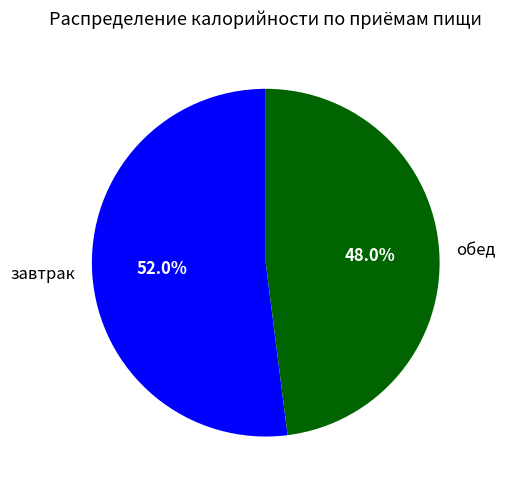

To the nearest percent, what is the difference between the обед and завтрак slice percentages?

4%